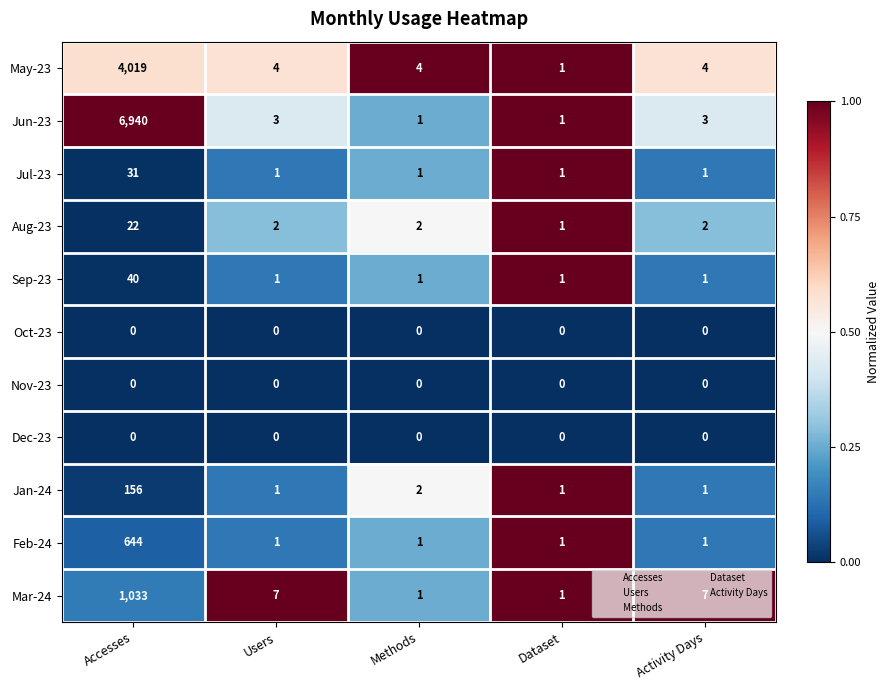

The Jul-23 series shows 1 at Activity Days. True or false?

True